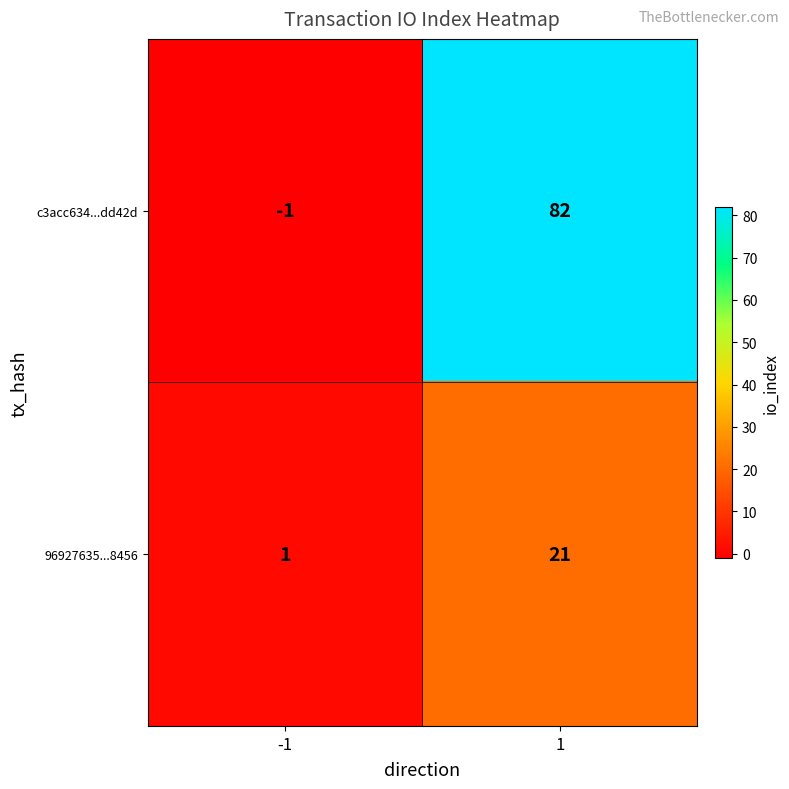

Reading right to left, list all the values displayed in this chart.

c3acc634...dd42d: 1=82	-1=-1
96927635...8456: 1=21	-1=1